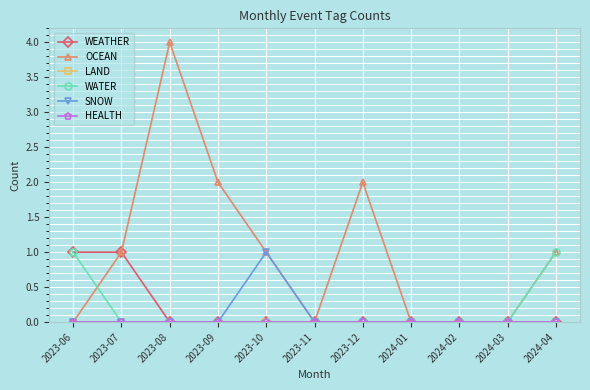

Does the chart have visible grid lines?

Yes